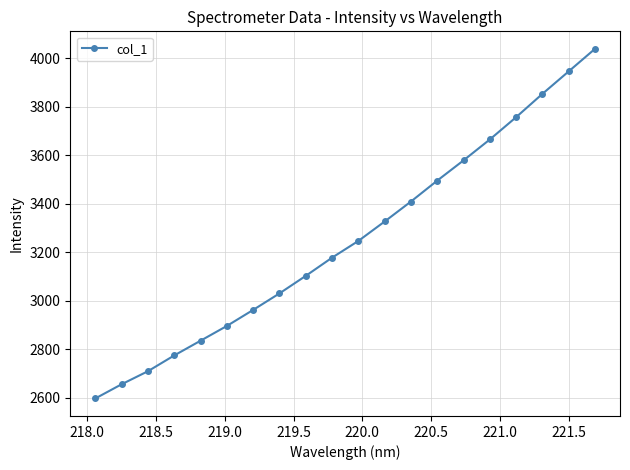

What is the value of the 10th point from the left?

3177.2